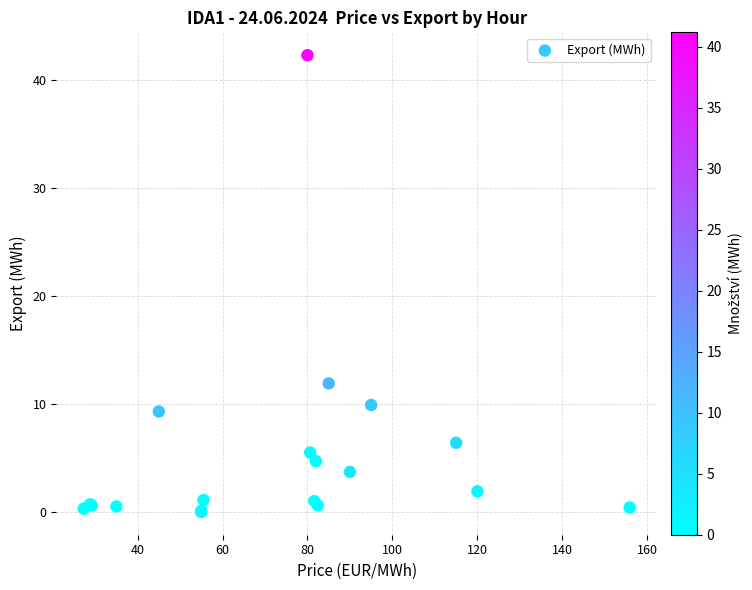

What Y value in the scatter plot is closest to 21?

11.9